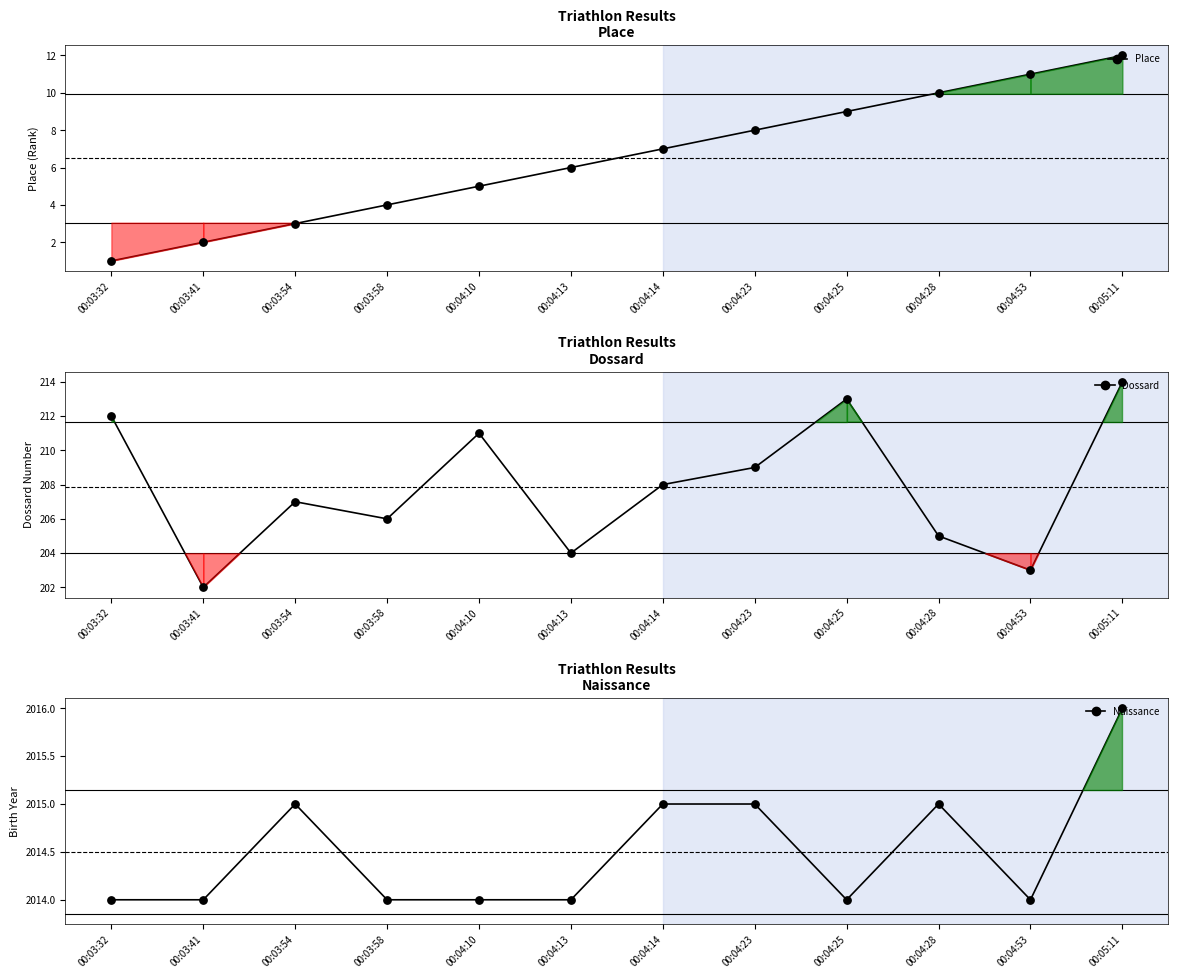

Which series has the largest total across all categories?

Nais